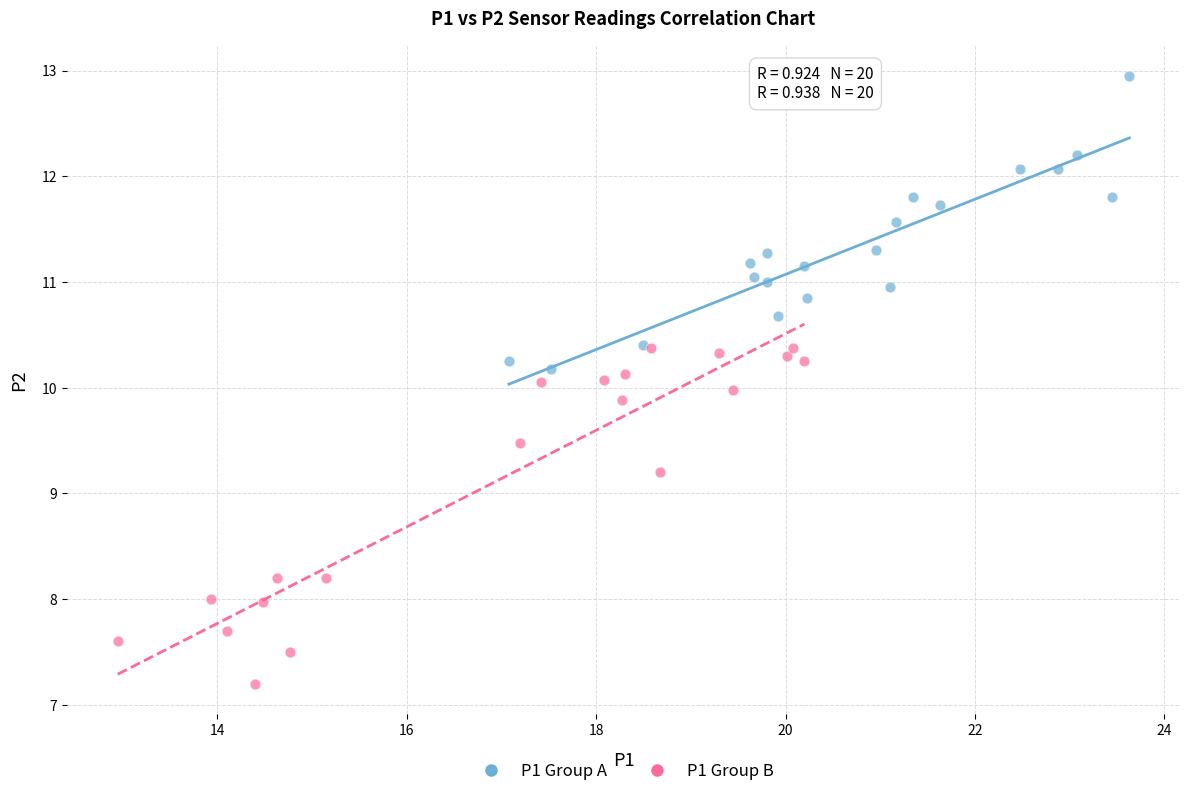

Which series contains the lowest Y value?

P1 Group B